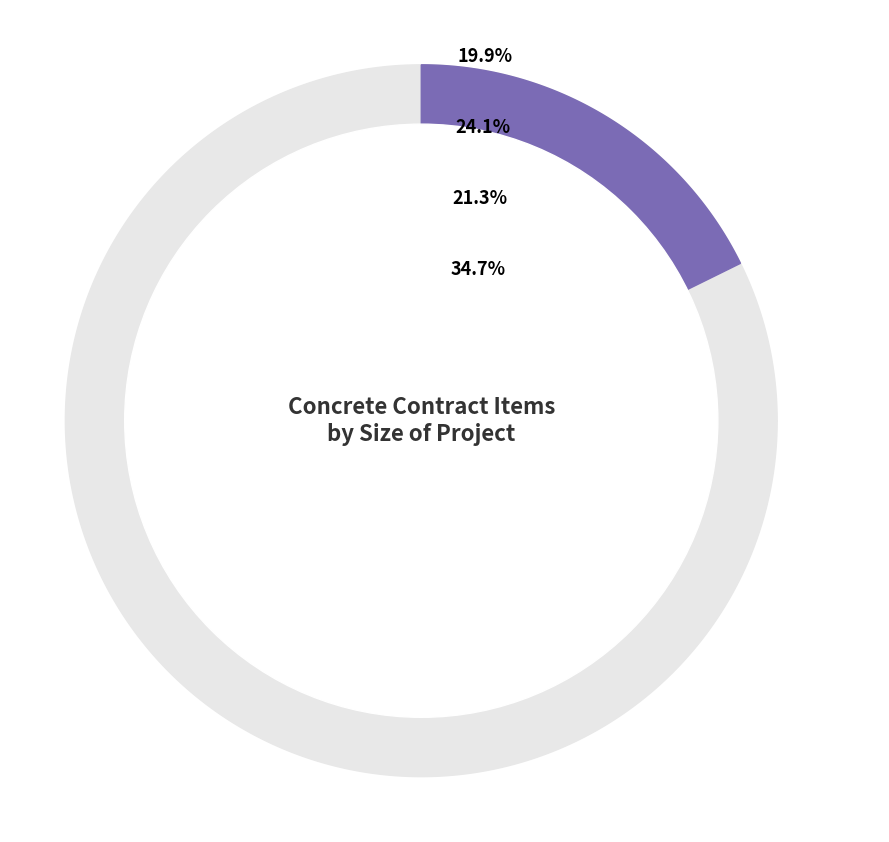

Count the number of slices in the pie.

4